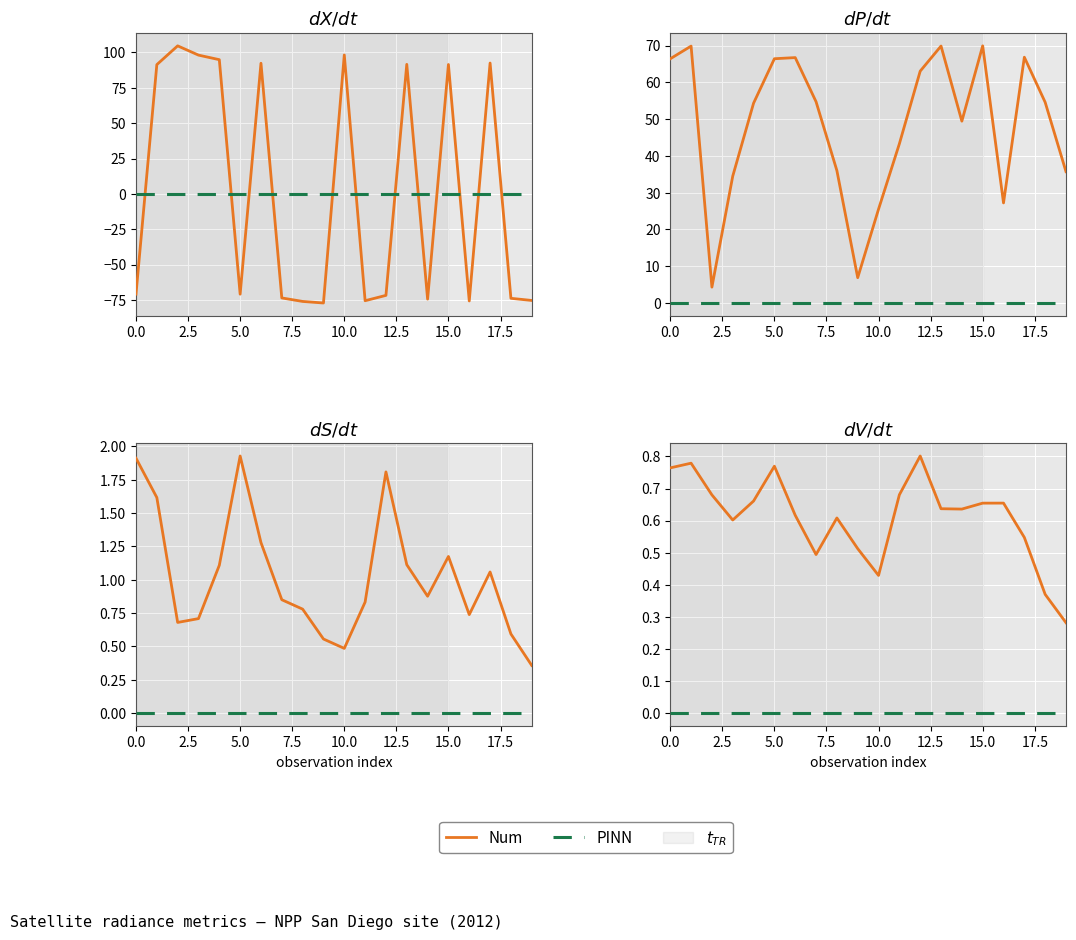

Which series has the largest total across all categories?

Num